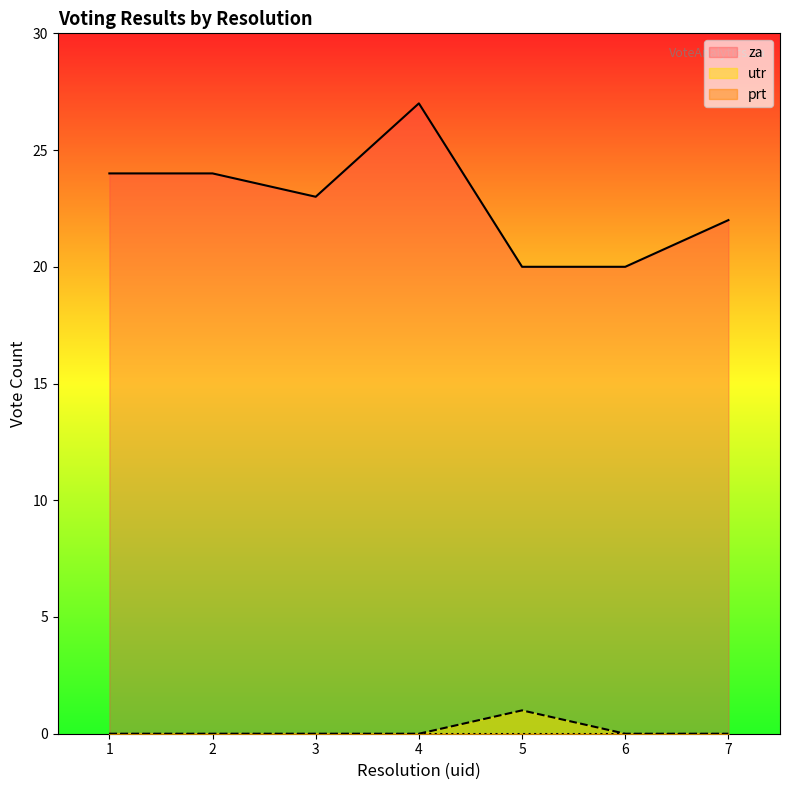

What is the highest value of the za series?

27